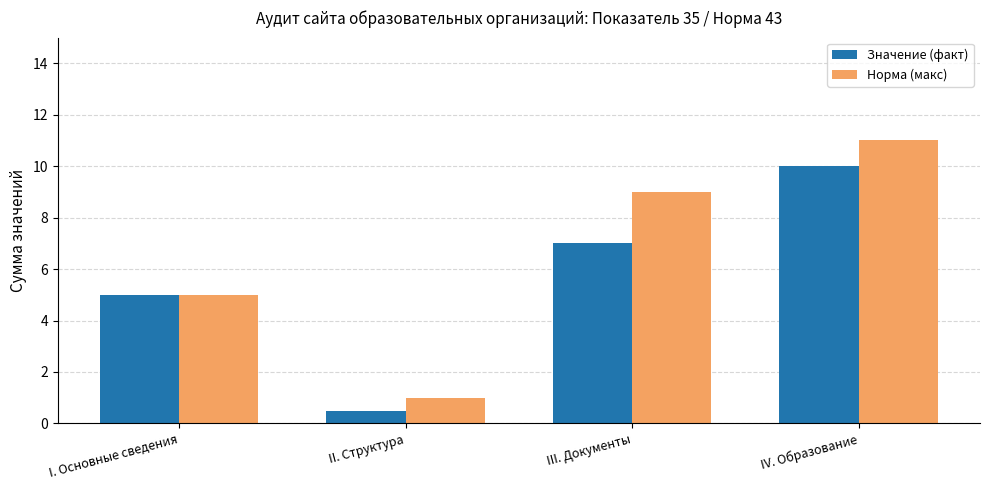

Which series has the largest total across all categories?

Норма (макс)